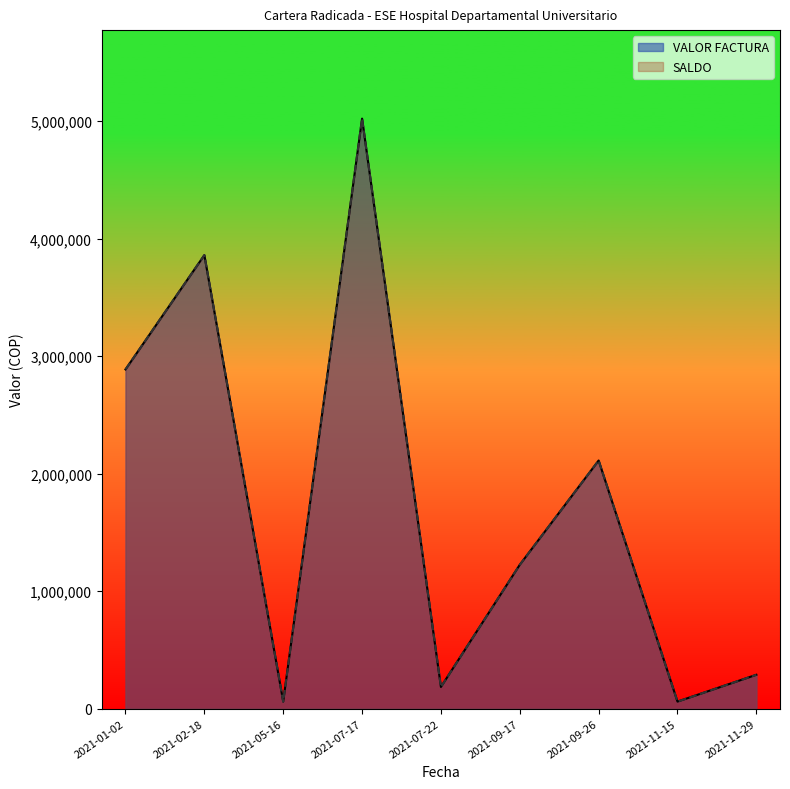

True or false: VALOR FACTURA and SALDO cross at least once.

False